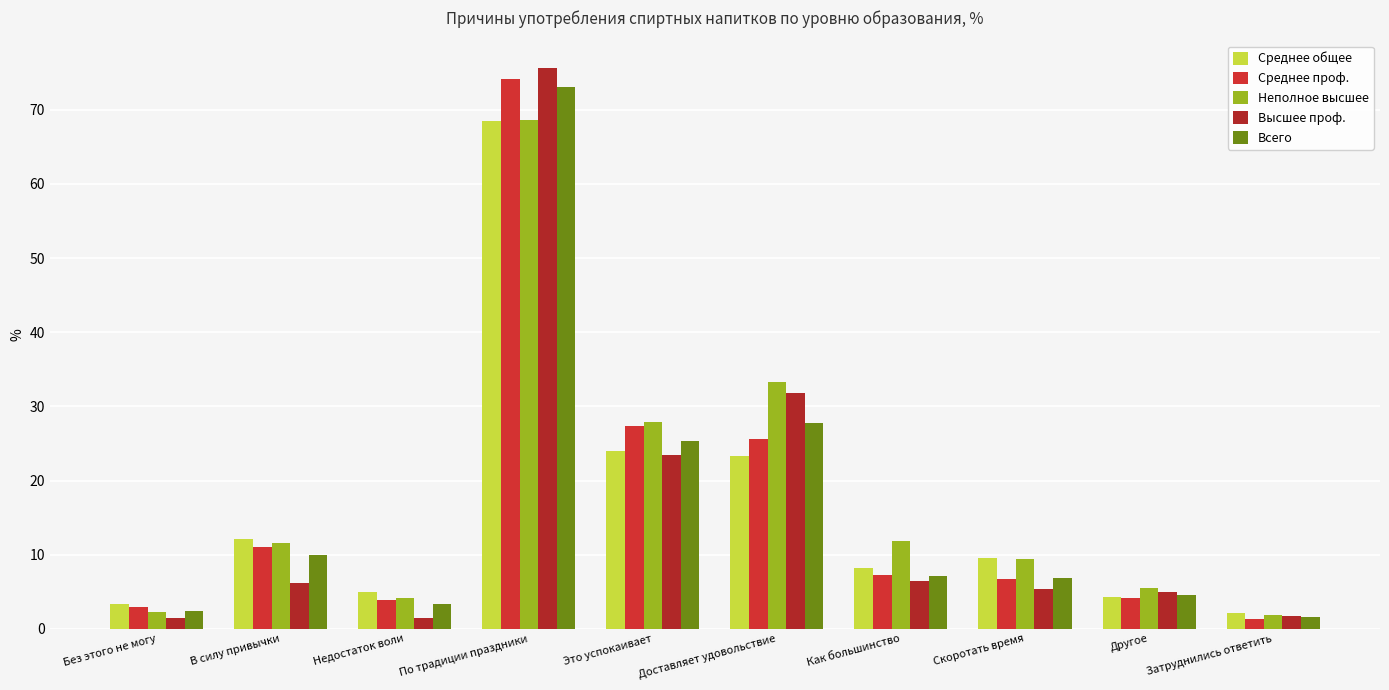

What is the total value across all series at Затруднились ответить?

8.6